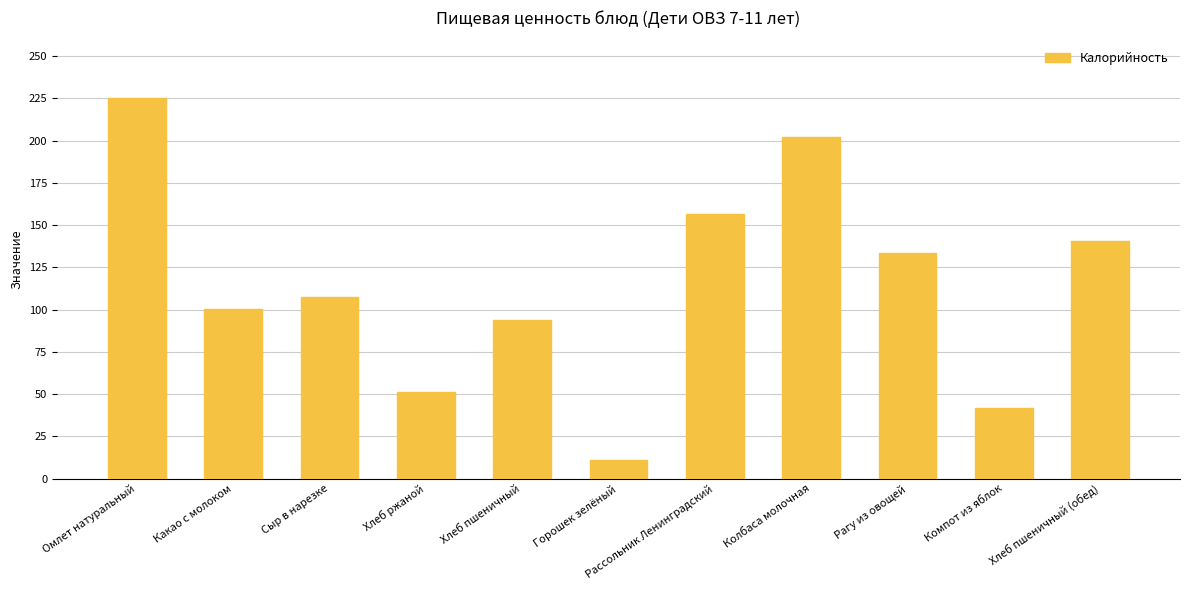

Reading right to left, transcribe all the data shown in this chart.

Хлеб пшеничный (обед)=140.6	Компот из яблок=41.6	Рагу из овощей=133.3	Колбаса молочная=202.2	Рассольник Ленинградский=156.9	Горошек зелёный=11.1	Хлеб пшеничный=93.8	Хлеб ржаной=51.2	Сыр в нарезке=107.5	Какао с молоком=100.4	Омлет натуральный=225.5